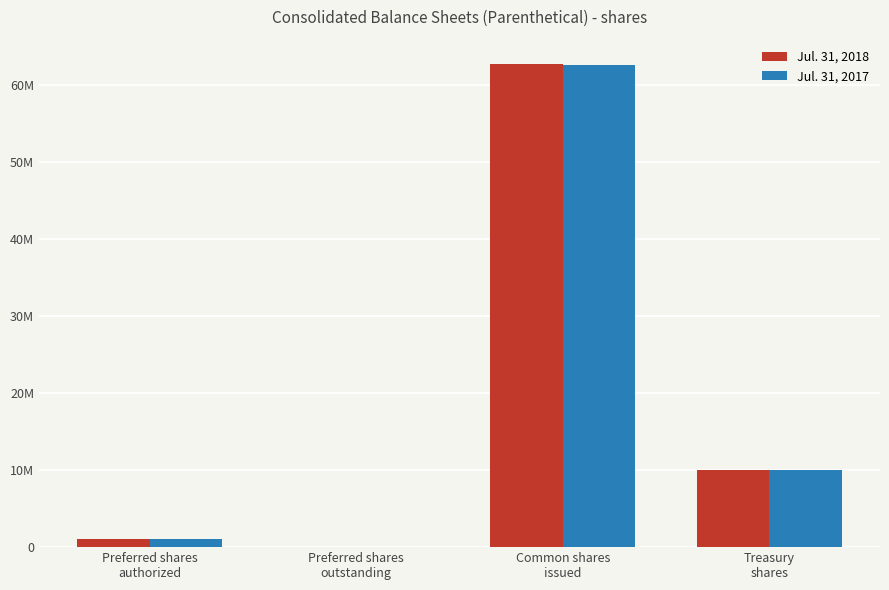

Are the bars horizontal?

No